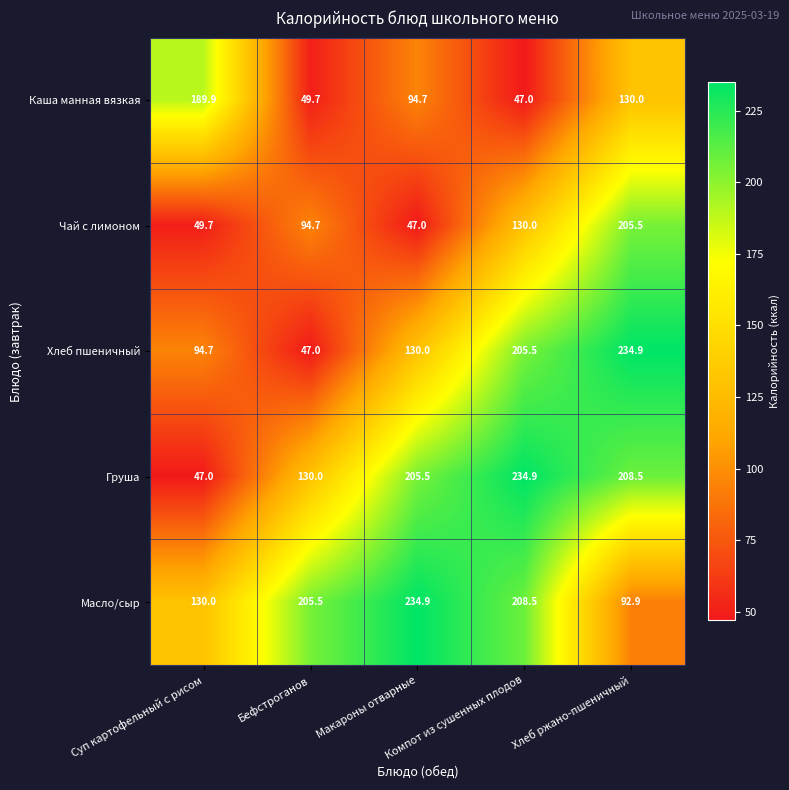

What is the minimum value shown in the chart?

47.0